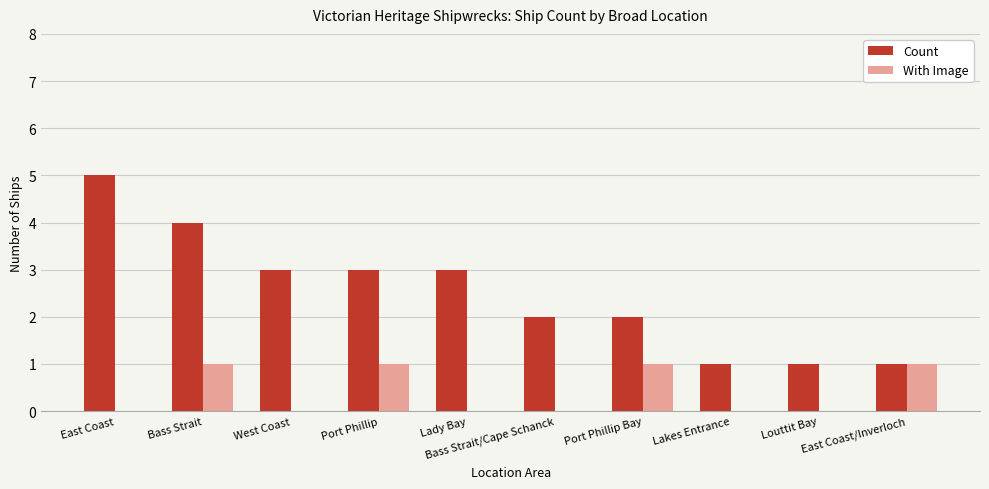

How many series are shown in this chart?

2